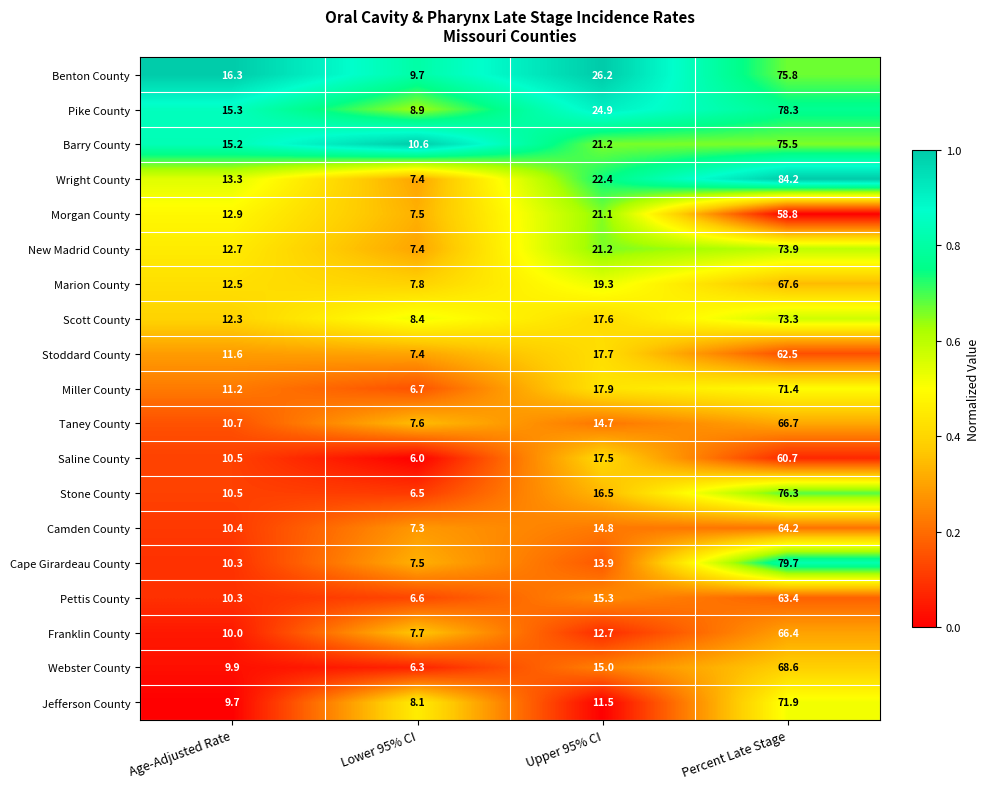

Which series has the largest total across all categories?

Benton County